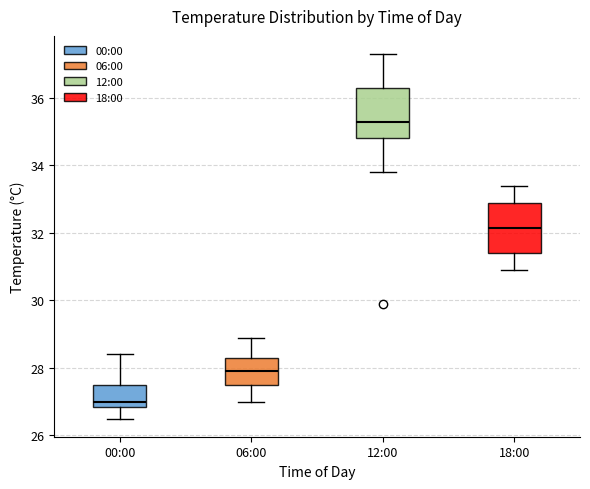

Which box has the highest median line?

12:00